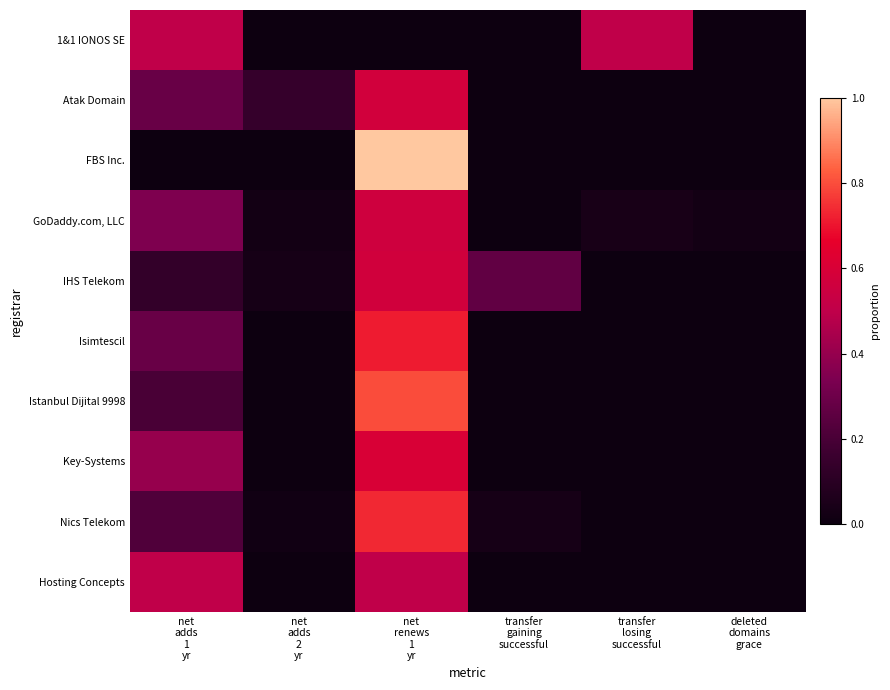

How many categories are shown in the chart?

6